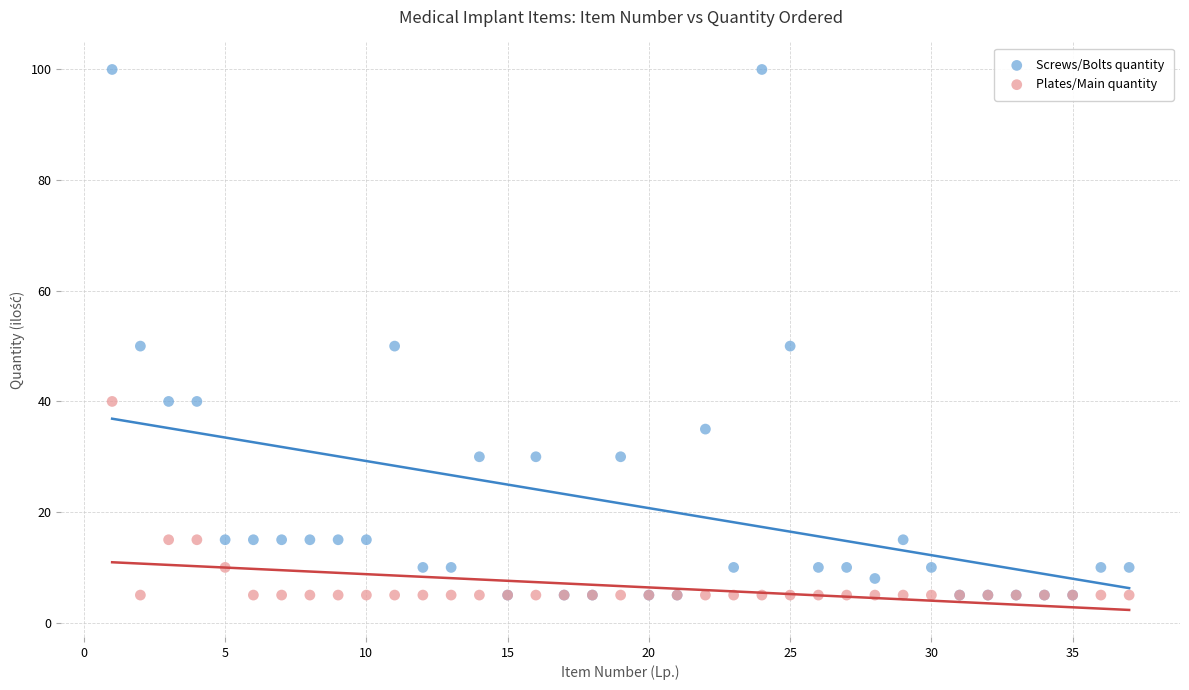

Which series contains the highest Y value?

Screws/Bolts quantity